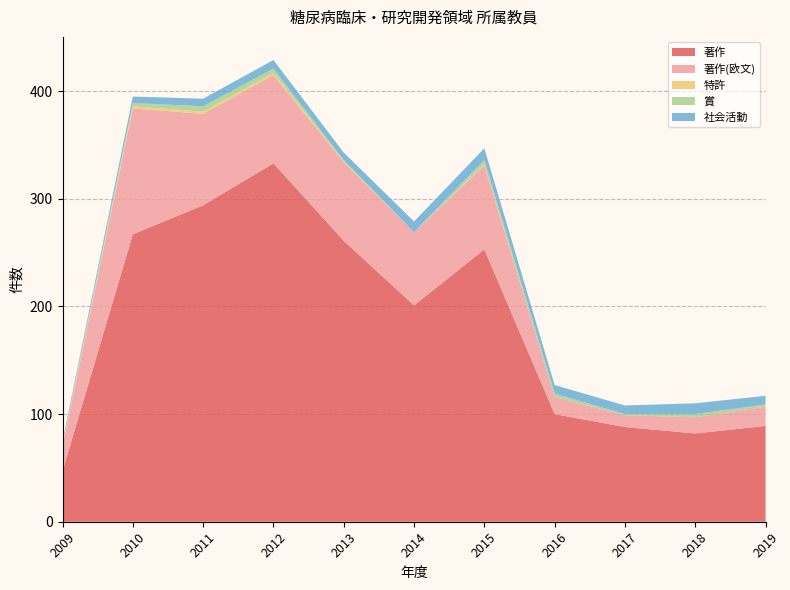

Reading left to right, transcribe all the data shown in this chart.

著作: 2009=47	2010=267	2011=294	2012=333	2013=261	2014=201	2015=253	2016=100	2017=88	2018=82	2019=89
著作(欧文): 2009=23	2010=117	2011=85	2012=82	2013=73	2014=68	2015=78	2016=16	2017=11	2018=15	2019=18
特許: 2009=2	2010=2	2011=2	2012=2	2013=1	2014=0	2015=1	2016=0	2017=0	2018=0	2019=0
賞: 2009=1	2010=3	2011=5	2012=4	2013=1	2014=0	2015=4	2016=3	2017=1	2018=3	2019=2
社会活動: 2009=2	2010=6	2011=7	2012=8	2013=7	2014=10	2015=11	2016=8	2017=8	2018=10	2019=8